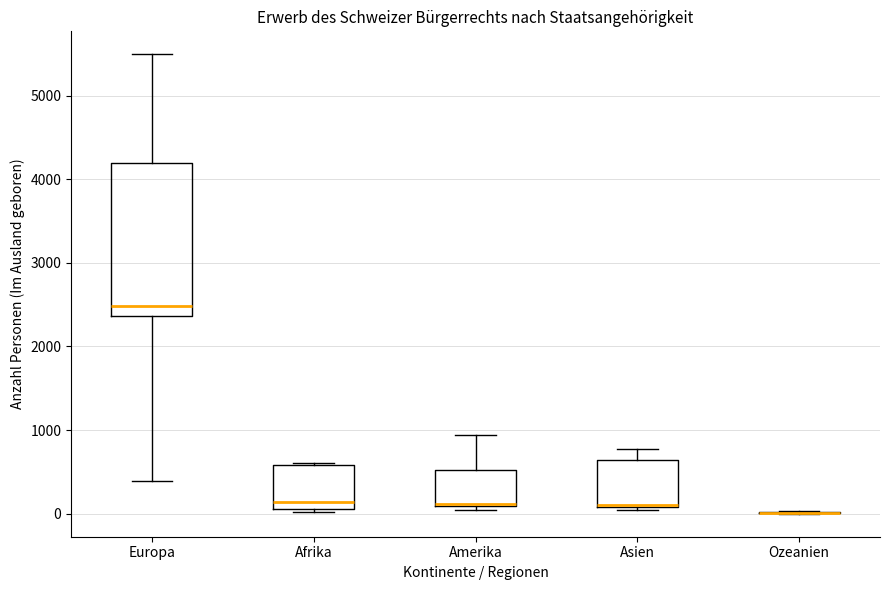

Reading left to right, transcribe this box plot: for each box, give where its median line is, the range the box spans, and where its two whiskers end, as read against the y-axis. The values are not printed on the chart, so give them approximately, as read against the axis.

Europa: median 2500, box 2400 to 4200, whiskers 400 to 5500
Afrika: median 100 (just above the box's lower edge), box 100 to 600, whiskers 0 to 600
Amerika: median 100 (drawn on the box's lower edge), box 100 to 500, whiskers 0 to 900
Asien: median 100, box 100 to 600, whiskers 0 to 800
Ozeanien: box collapsed to a line at 0, whiskers 0 to 0